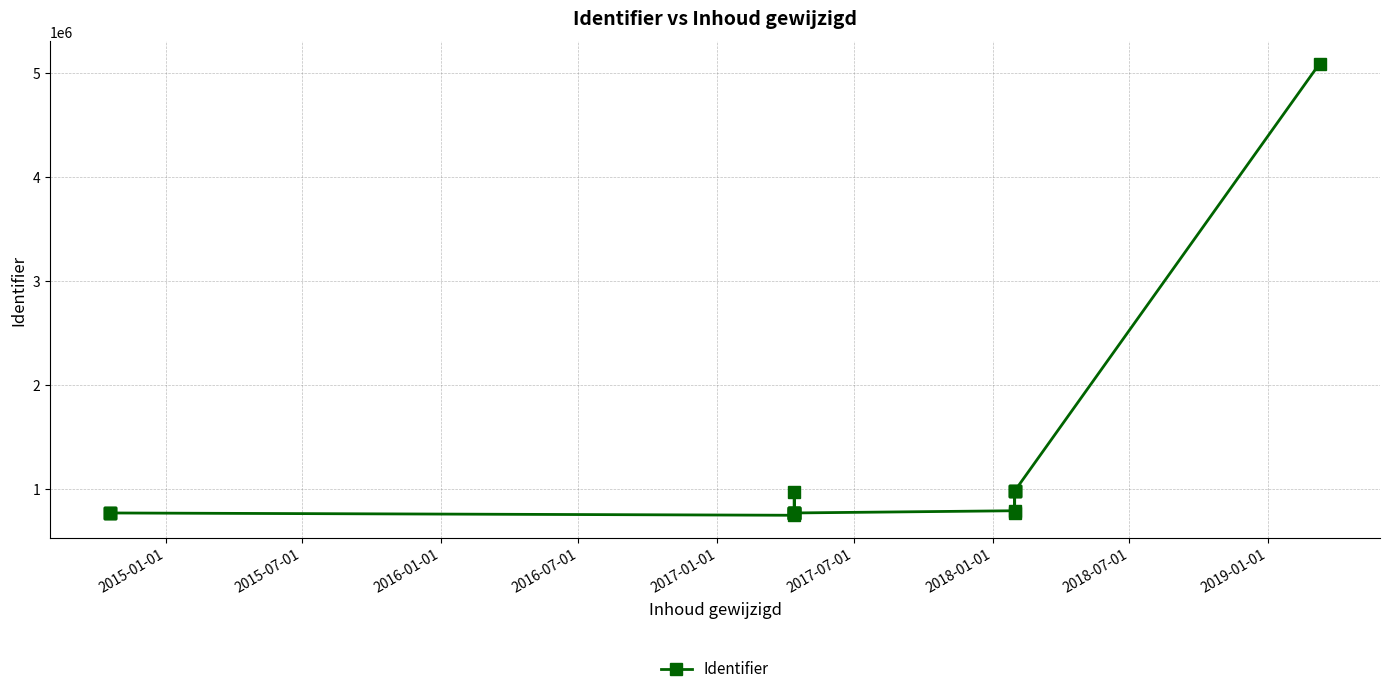

Approximately how many times larger is the value at 2018-01-01 compared to 2015-07-01?

1.3